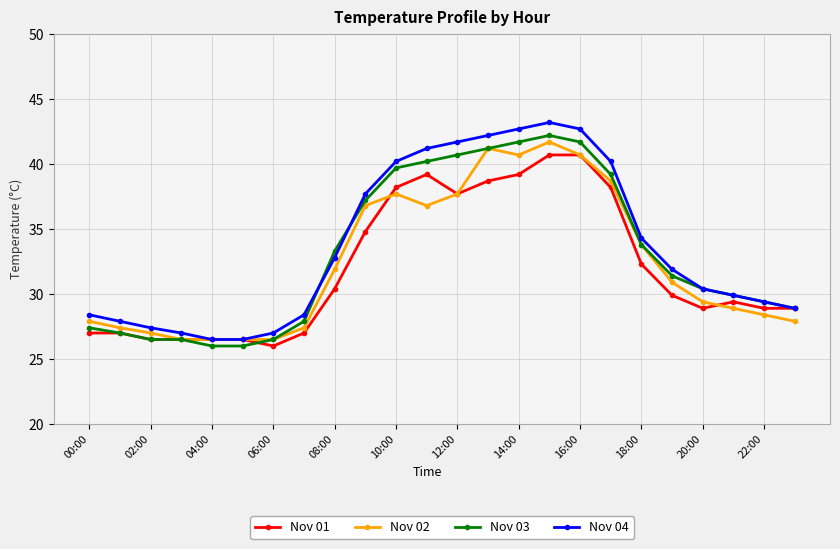

What is the value of the Nov 01 point at the 2nd from the left?

27.0